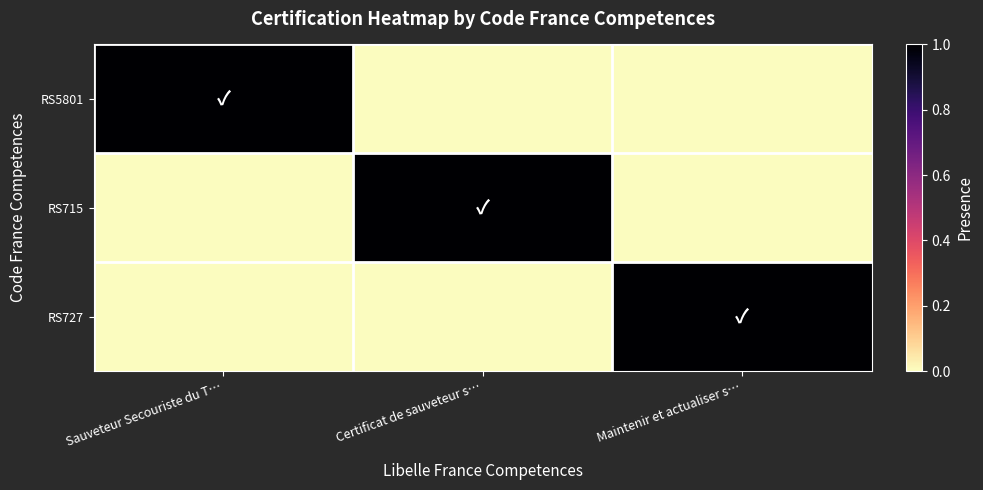

Which series has the largest total across all categories?

RS5801